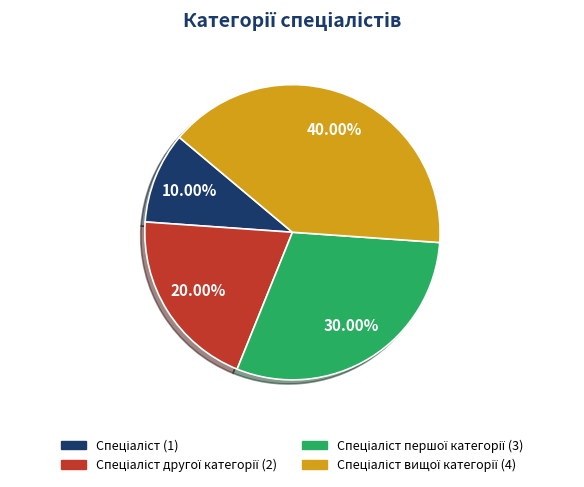

Is there any slice that represents more than half of the pie?

No